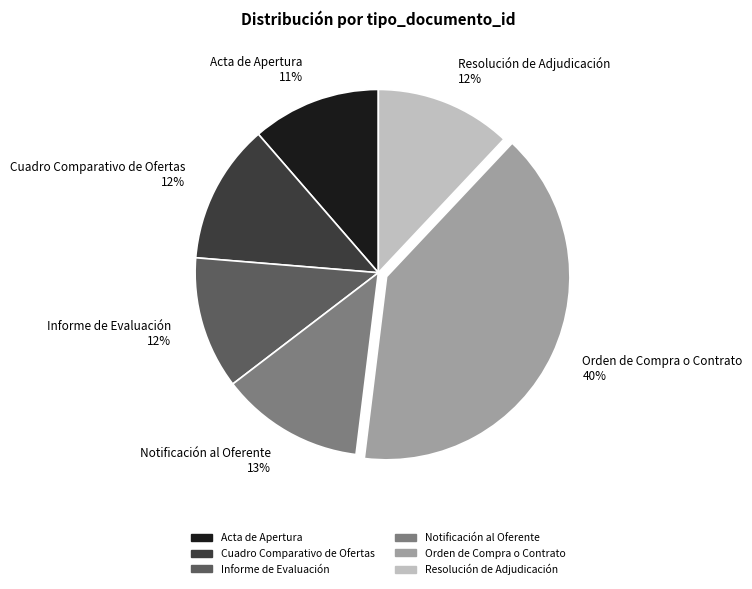

To the nearest percent, what is the difference between the largest and smallest slice percentages?

29%